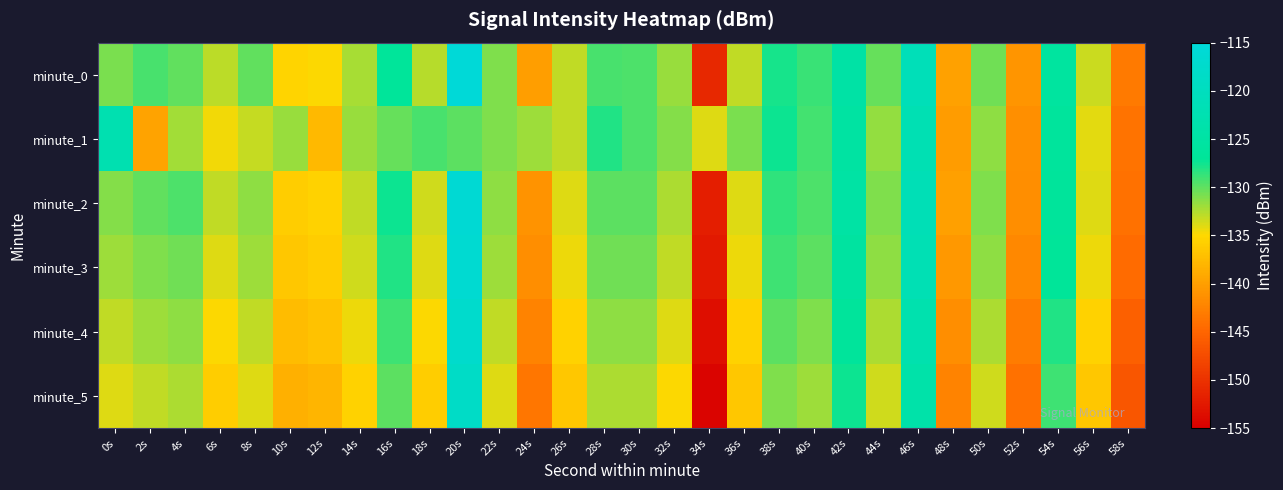

At which category does the chart reach its peak across all series?

20s